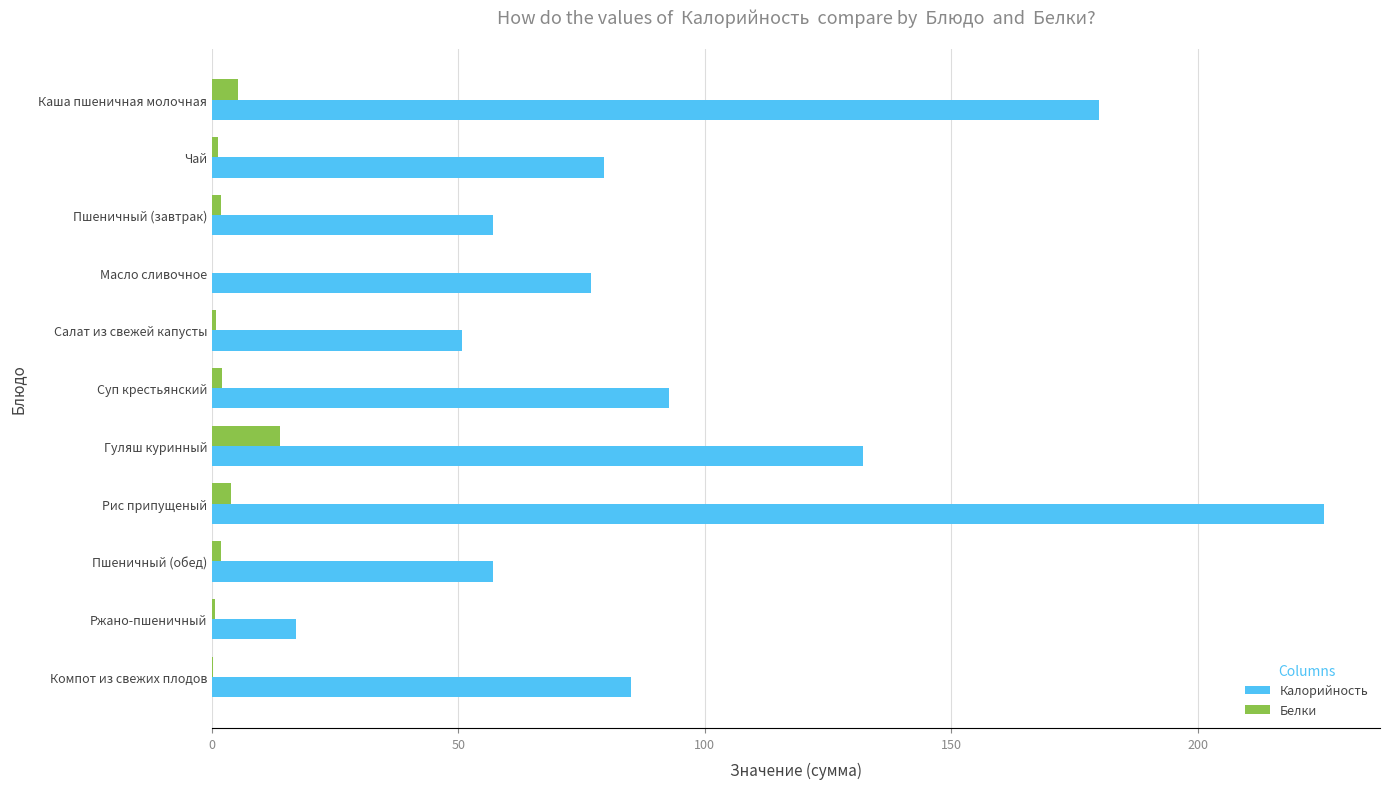

What is the sum of all Белки values?

31.7